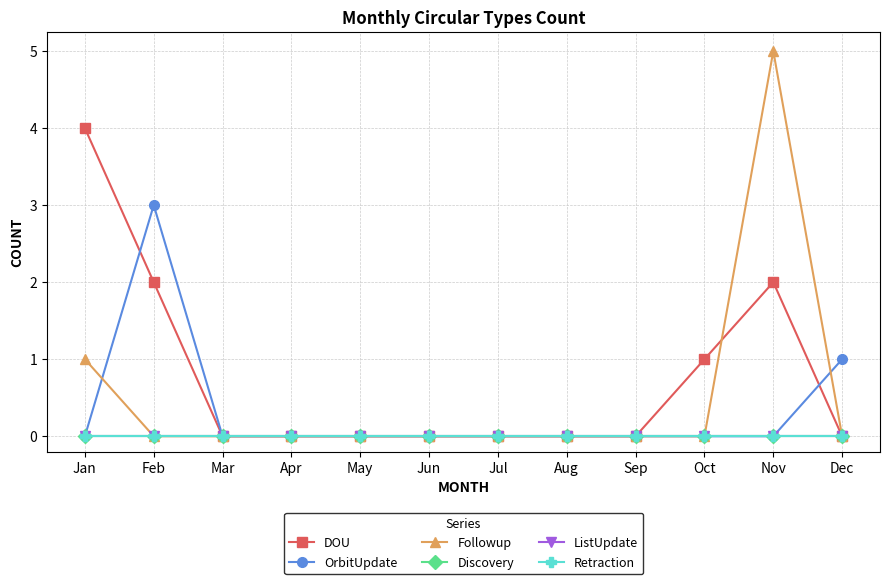

Is this an area chart (filled region under the line)?

No